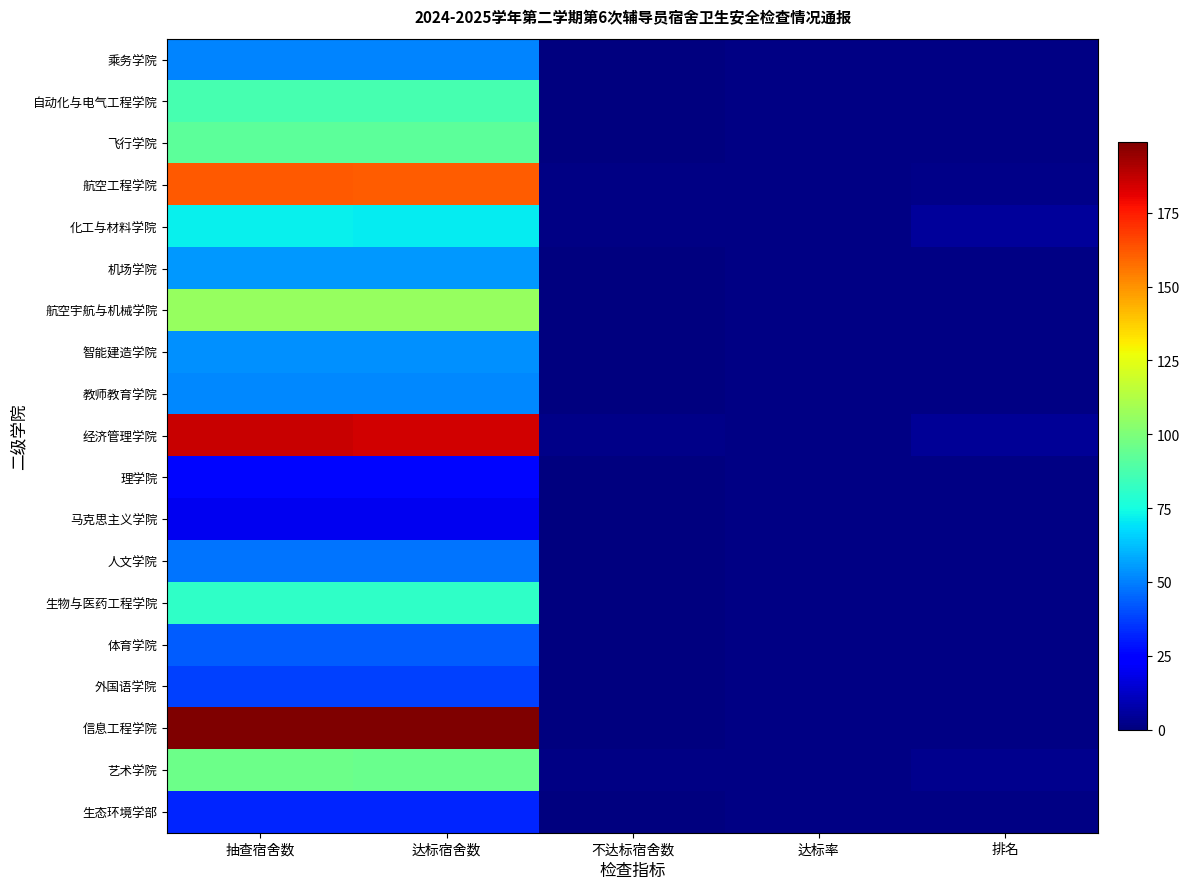

What is the total value across all series at 达标率?

19.0